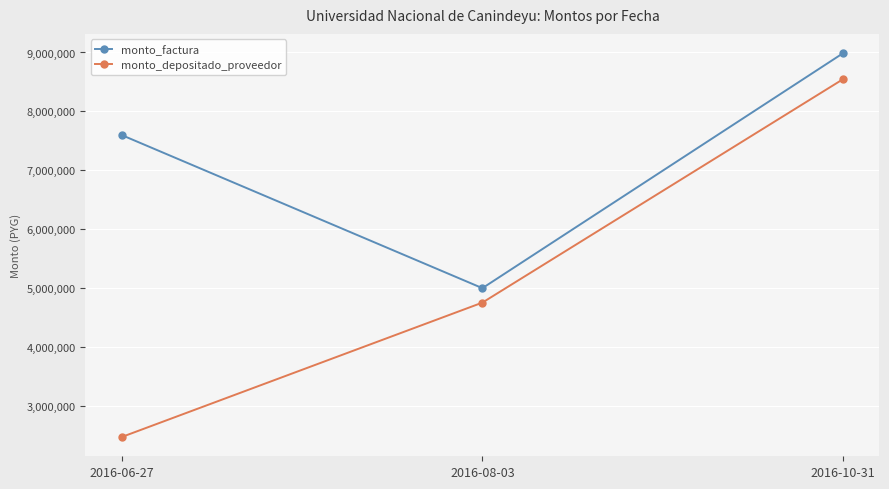

Reading left to right, list all the values displayed in this chart.

monto_factura: 7599800	5000000	8990000
monto_depositado_proveedor: 2472362	4754909	8549326